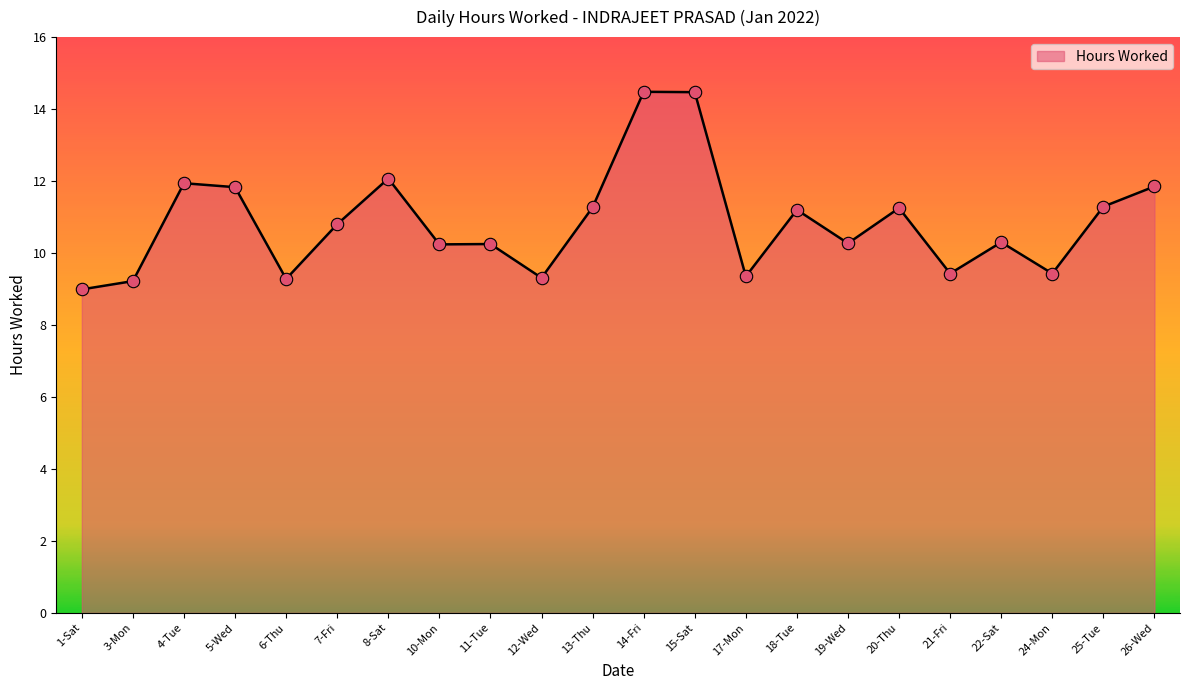

Approximately how many times larger is the value at 19-Wed compared to 14-Fri?

0.7